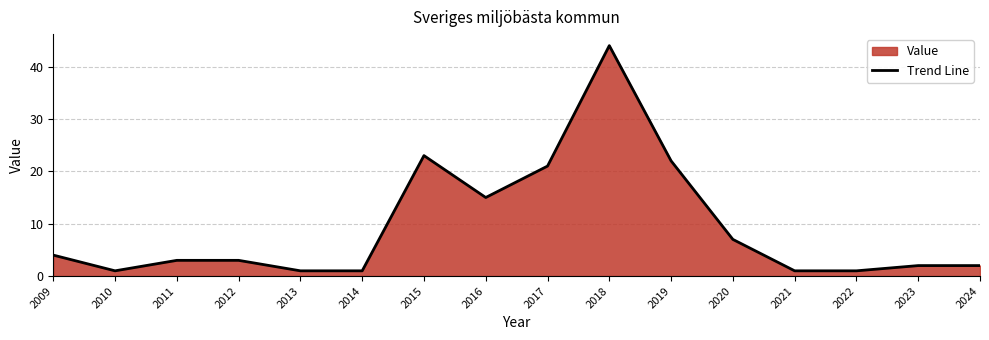

What is the sum of the values at 2011 and 2010?

4